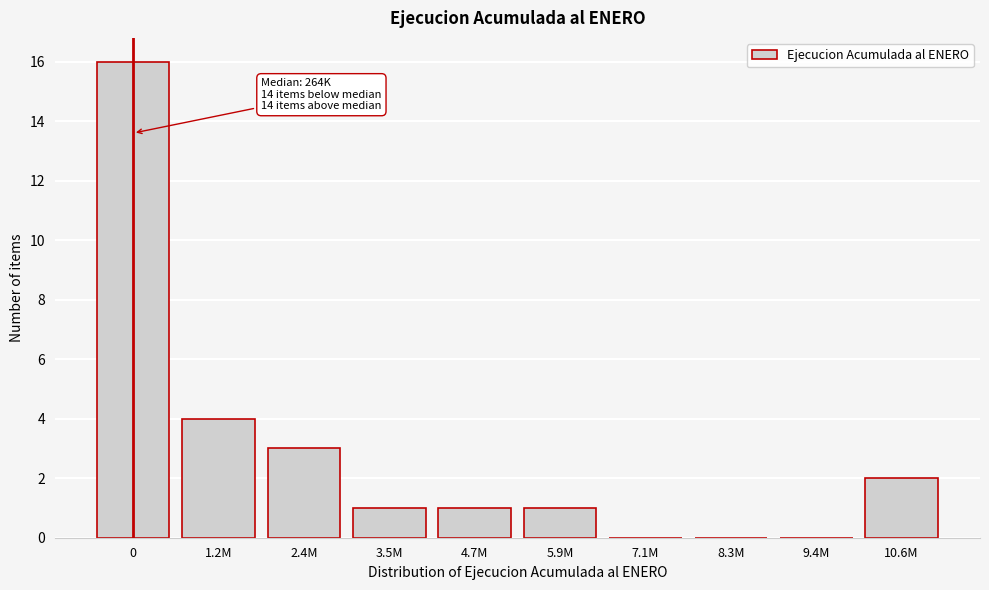

Reading left to right, list all the values displayed in this chart.

0=16	1.2M=4	2.4M=3	3.5M=1	4.7M=1	5.9M=1	7.1M=0	8.3M=0	9.4M=0	10.6M=2